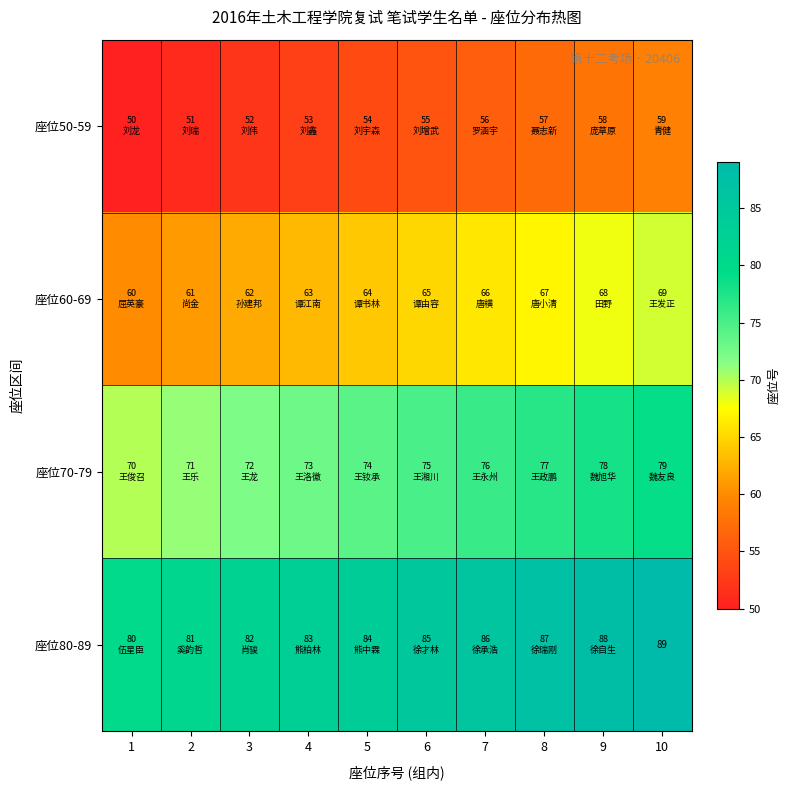

What is the total value across all series at 6?

280